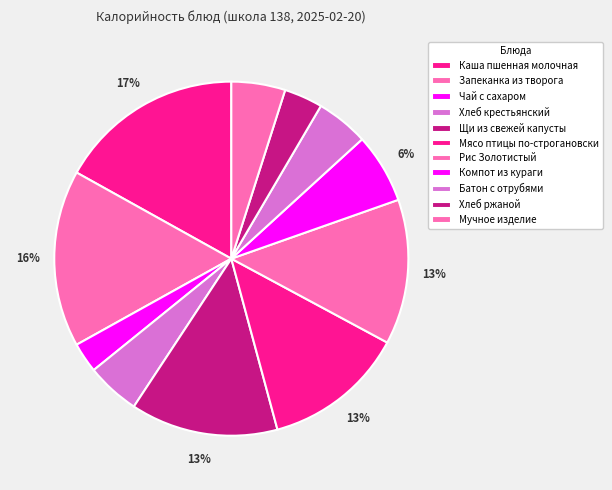

Approximately how many times larger is the value at Хлеб ржаной compared to Каша пшенная молочная?

0.2